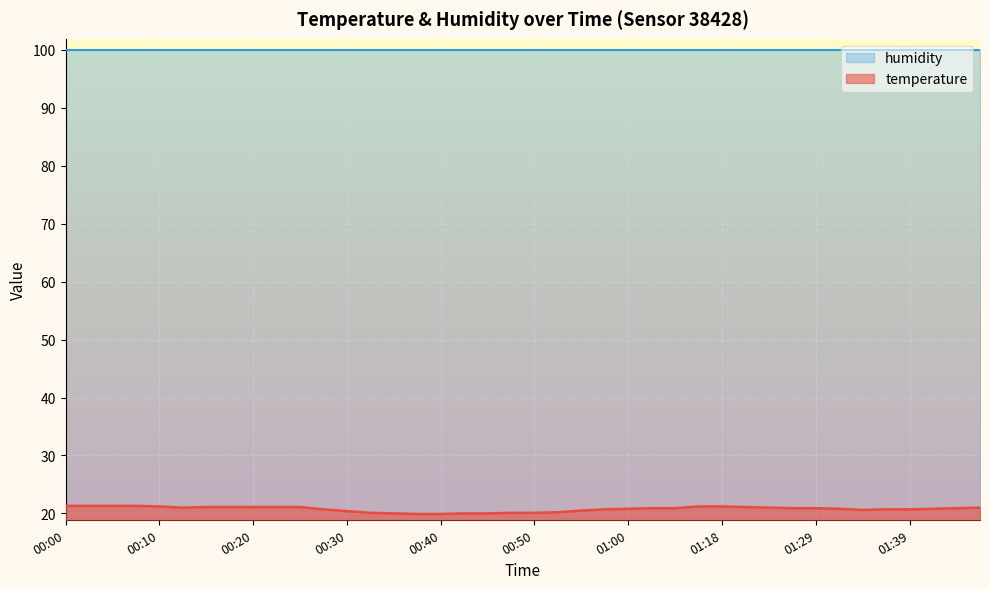

True or false: the data has more than 1 interior local peaks.

False